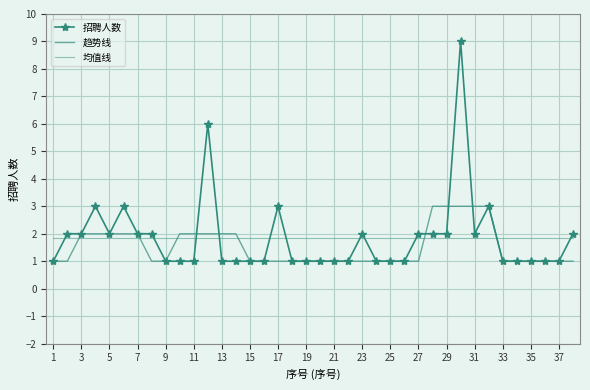

What is the sum of all 招聘人数 values?

70.0